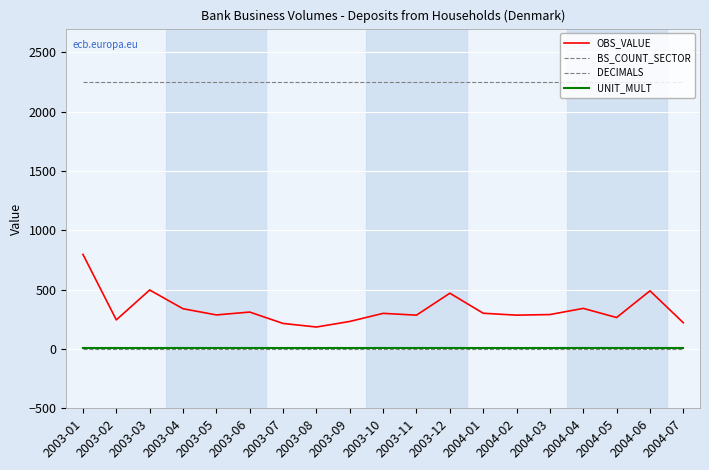

The DECIMALS series shows 0 at 2003-08. True or false?

True